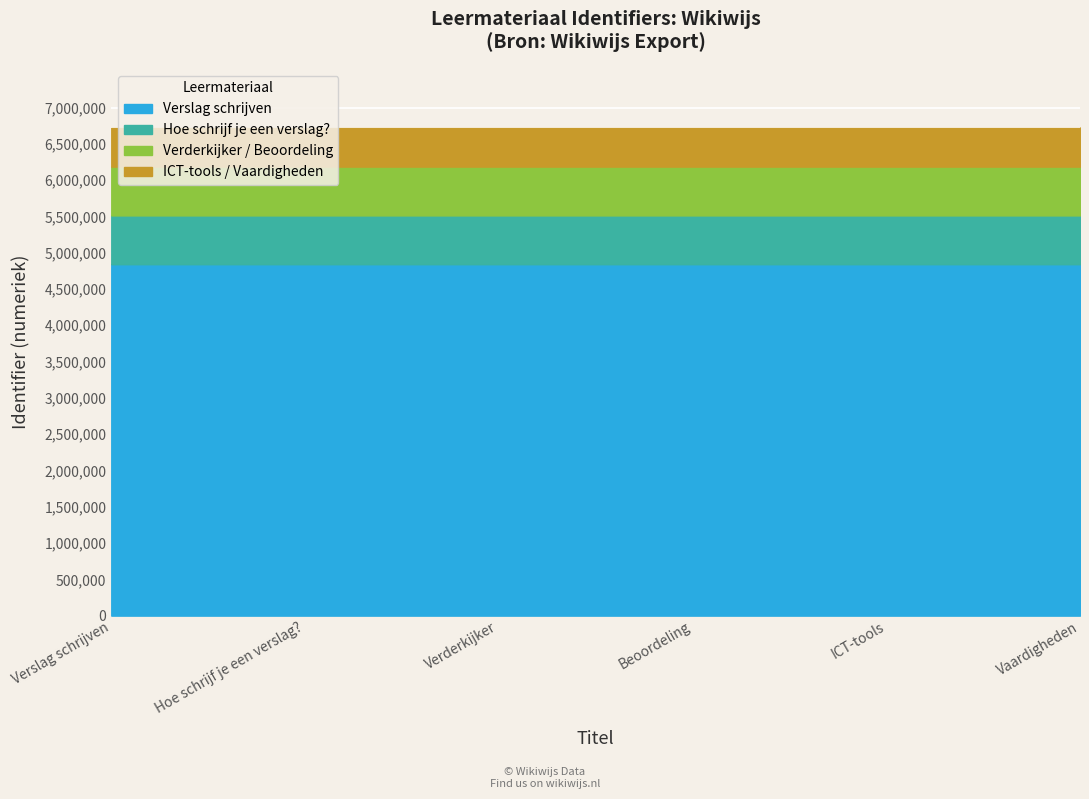

What is the label of the 5th point from the left?

ICT-tools